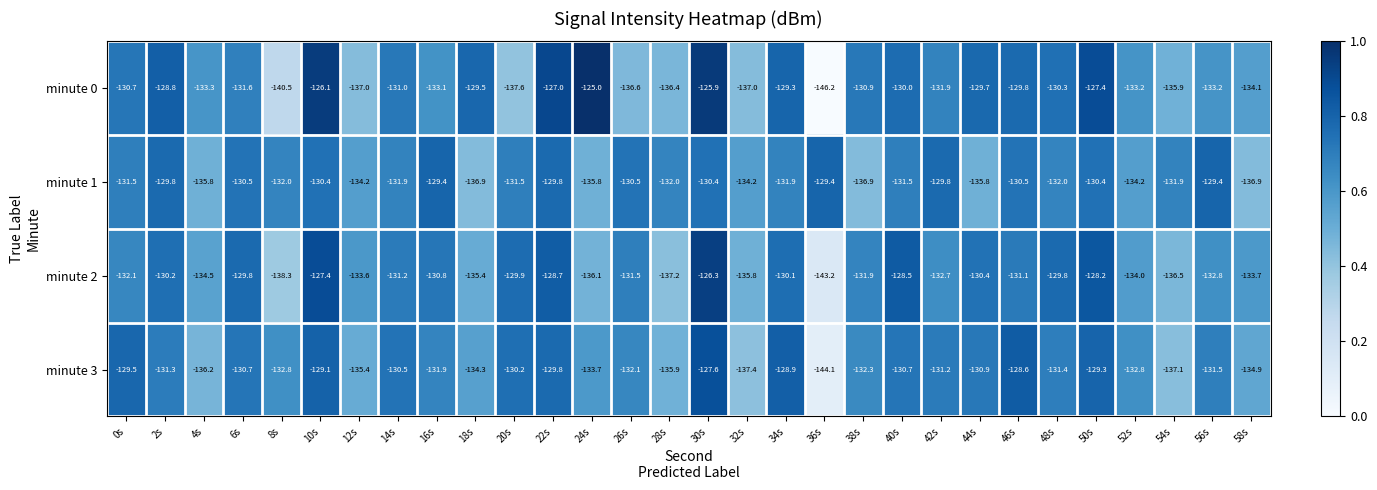

Which category has the lowest value across all series?

36s